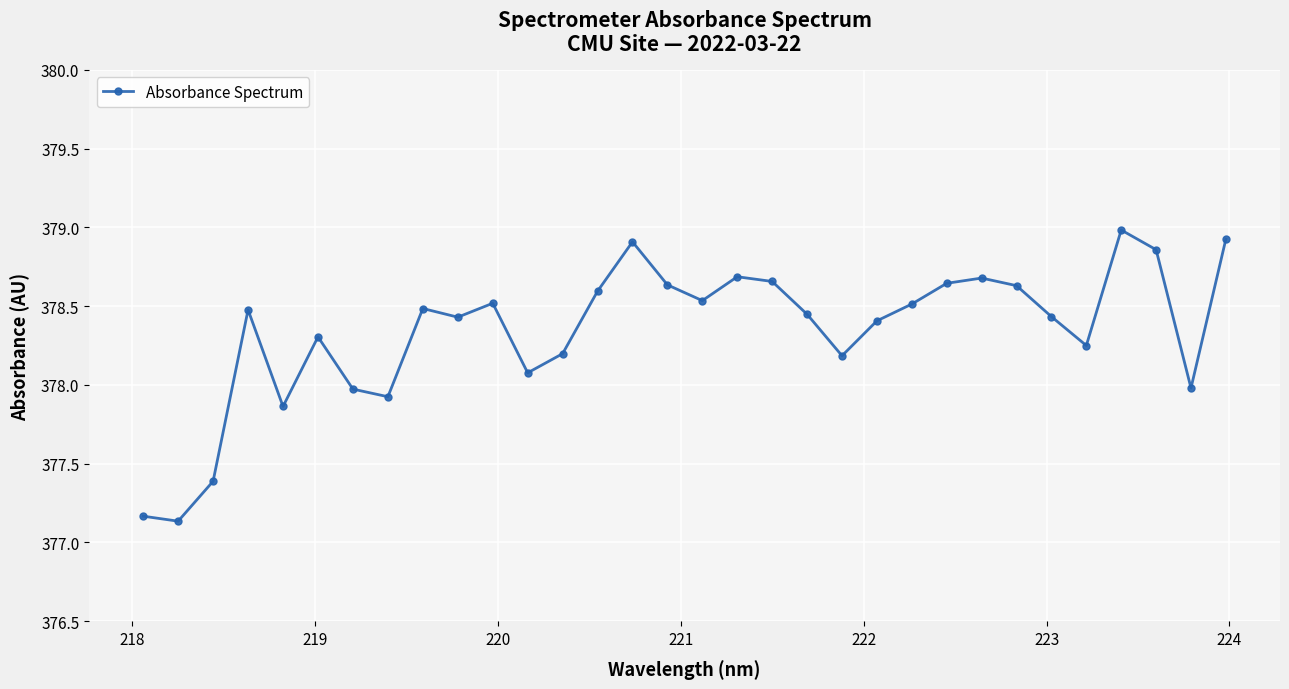

What is the minimum value shown in the chart?

377.1